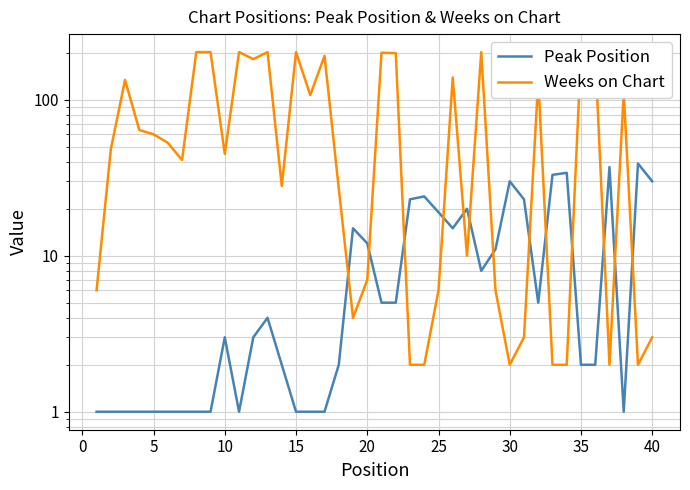

How many interior local peaks does the Weeks on Chart series have?

11